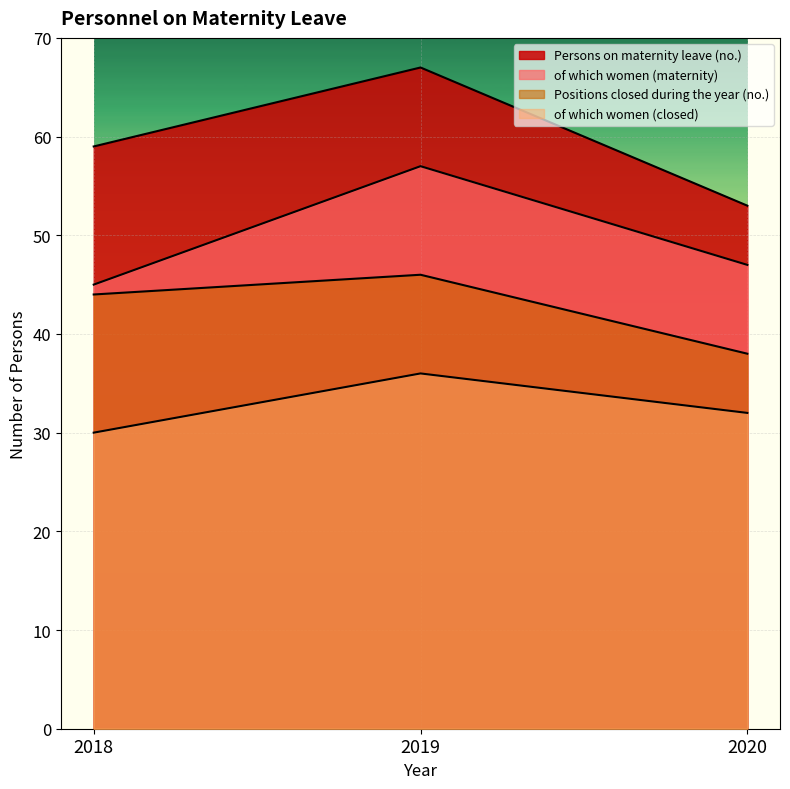

What is the value of the Positions closed during the year (no.) point at the 1st from the left?

44